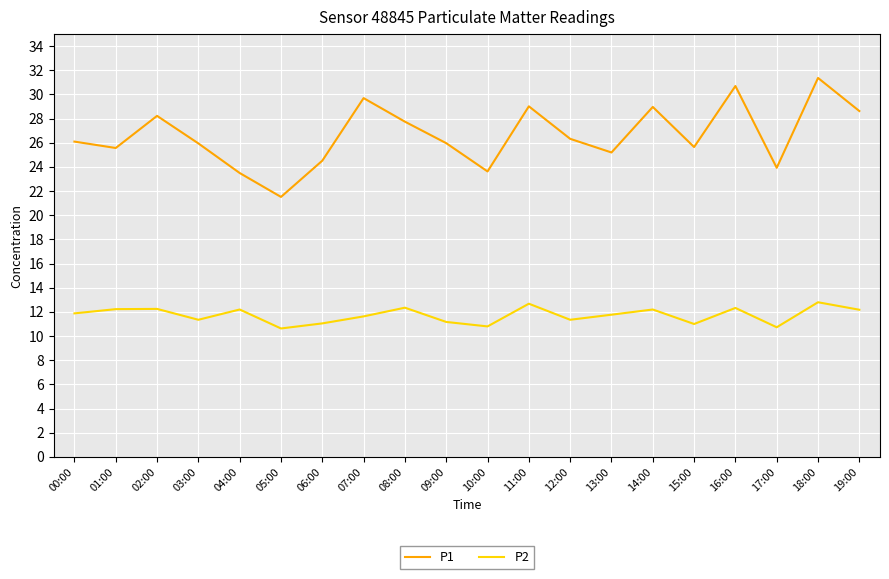

True or false: P2 and P1 intersect in this chart.

False